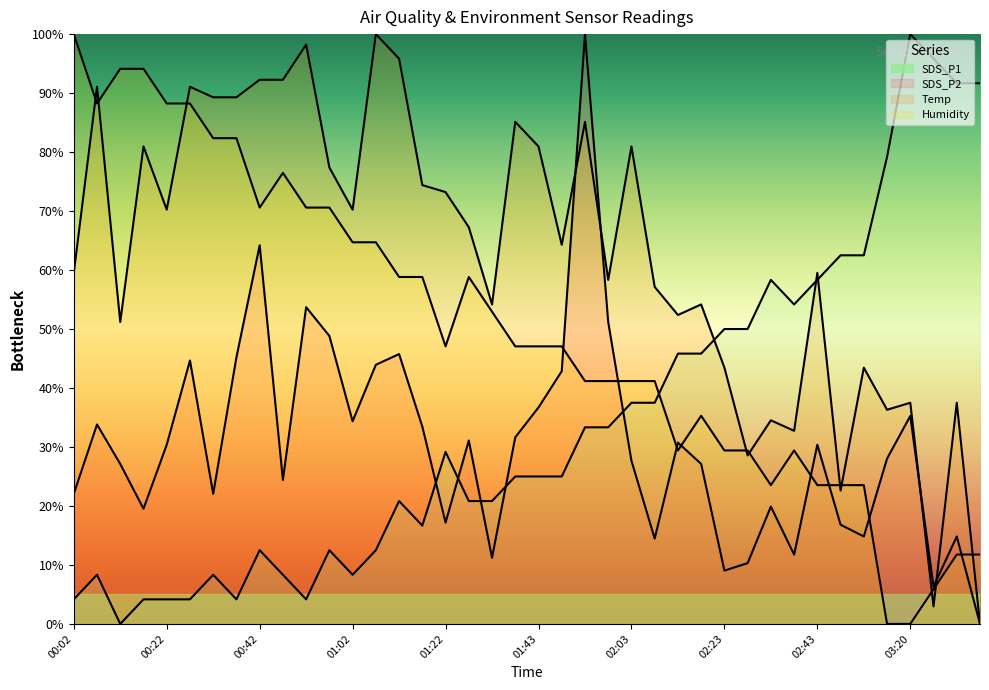

What is the label of the 16th point from the left?

01:17